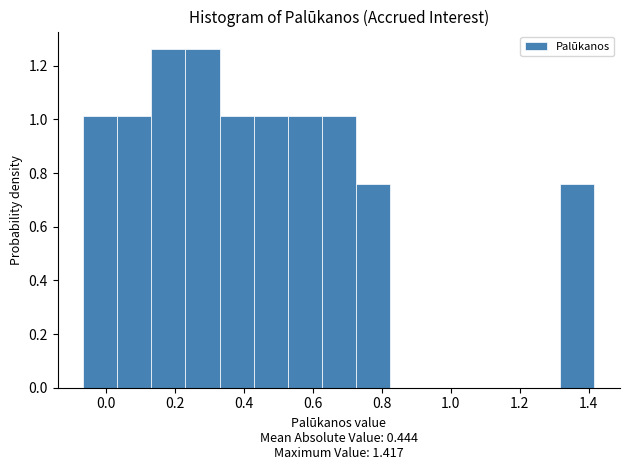

Reading left to right, transcribe this chart: for each bar, give the range it covers on the x-axis and its height. Neither the bar edges nor the heights are printed on the chart, so give them approximately, as read against the axes.

-0.06 to 0.04: 1.02
0.04 to 0.14: 1.02
0.14 to 0.22: 1.26
0.22 to 0.32: 1.26
0.32 to 0.42: 1.02
0.42 to 0.52: 1.02
0.52 to 0.62: 1.02
0.62 to 0.72: 1.02
0.72 to 0.82: 0.76
0.82 to 0.92: 0
0.92 to 1.02: 0
1.02 to 1.12: 0
1.12 to 1.22: 0
1.22 to 1.32: 0
1.32 to 1.42: 0.76